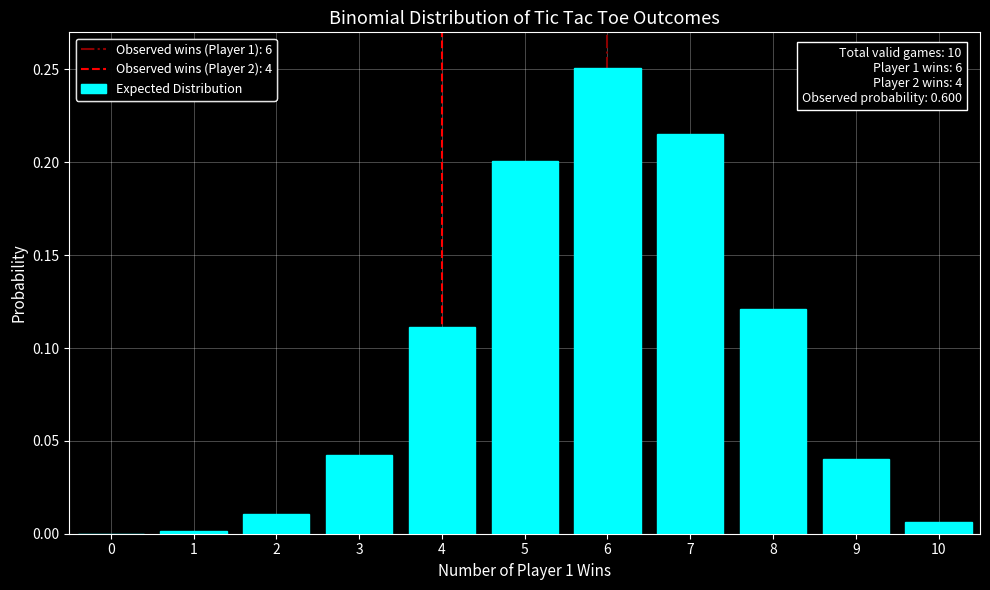

The value at 5 is 0.0. True or false?

False